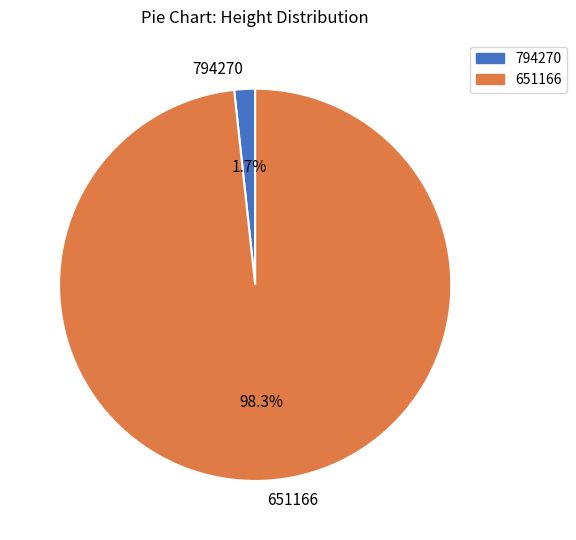

Between 794270 and 651166, which is larger?

651166